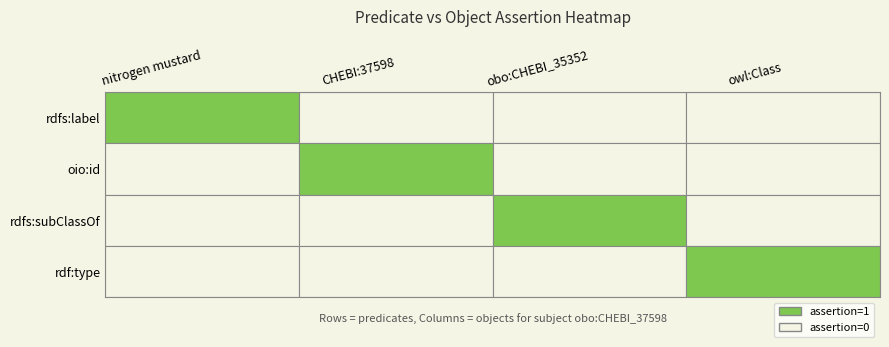

The value of rdf:type at obo:CHEBI_35352 is 0. True or false?

True